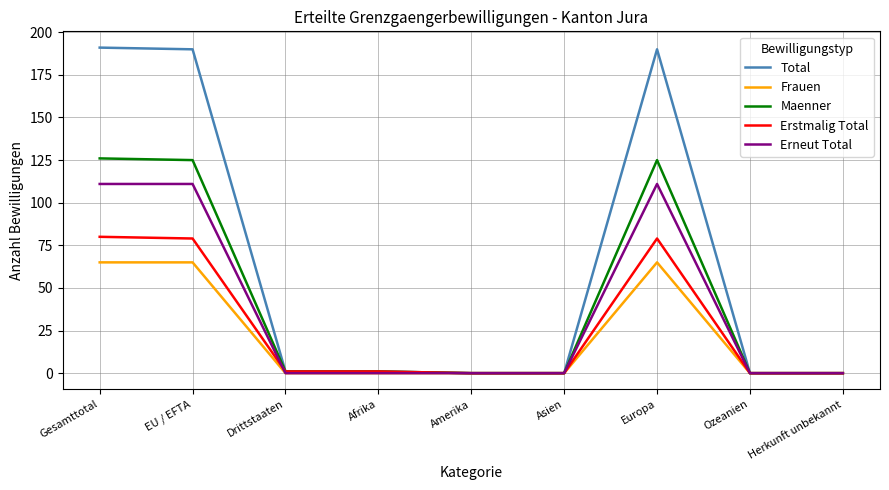

Is it true that Erneut Total equals 43 at Afrika?

False